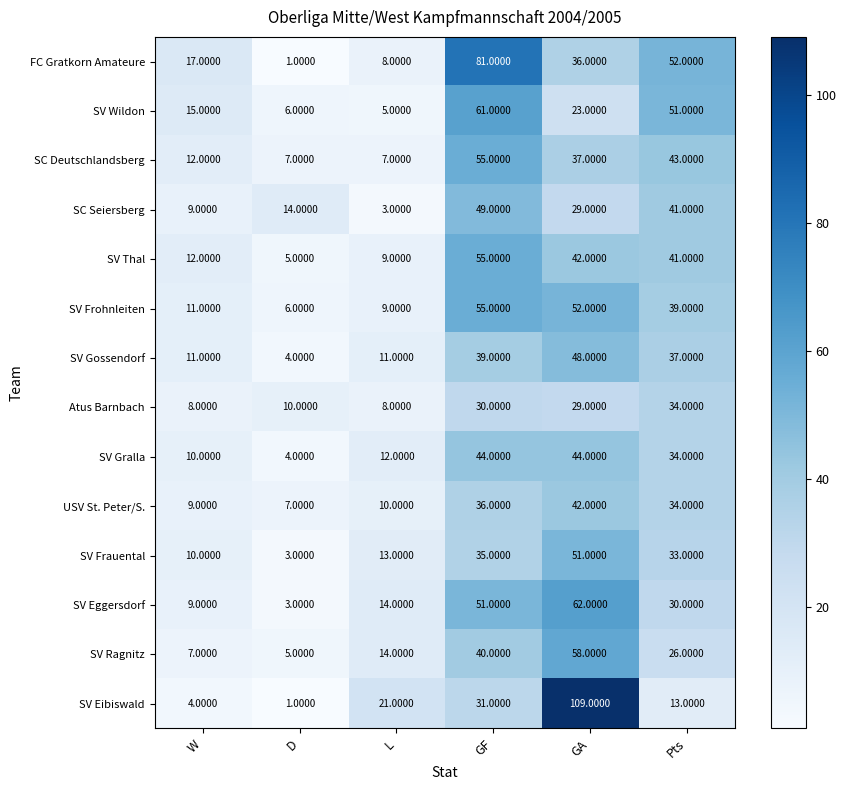

Rank the categories by SV Ragnitz value from lowest to highest.

D, W, L, Pts, GF, GA